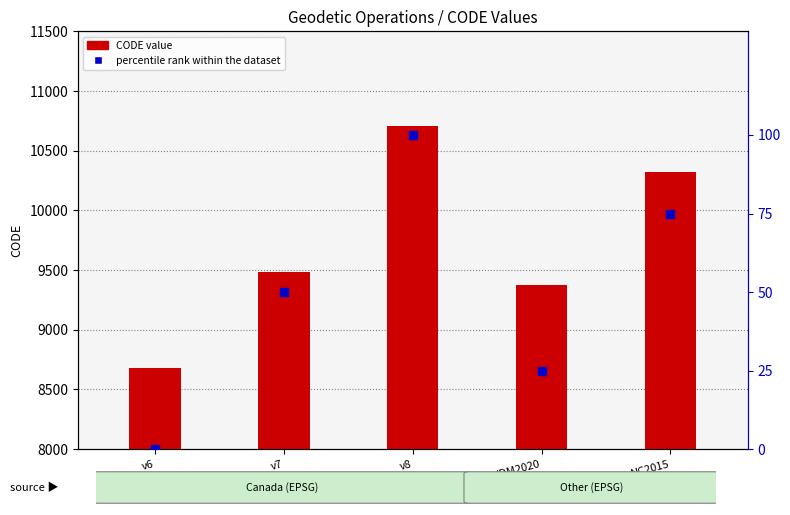

What are all the series names shown in the legend?

CODE, percentile rank within the dataset